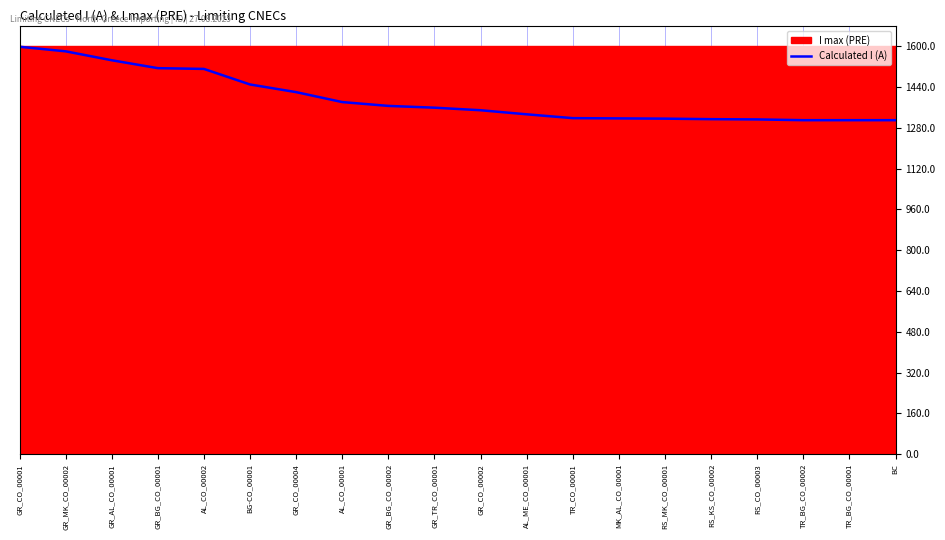

The value at GR_TR_CO_00001 is 1359. True or false?

True